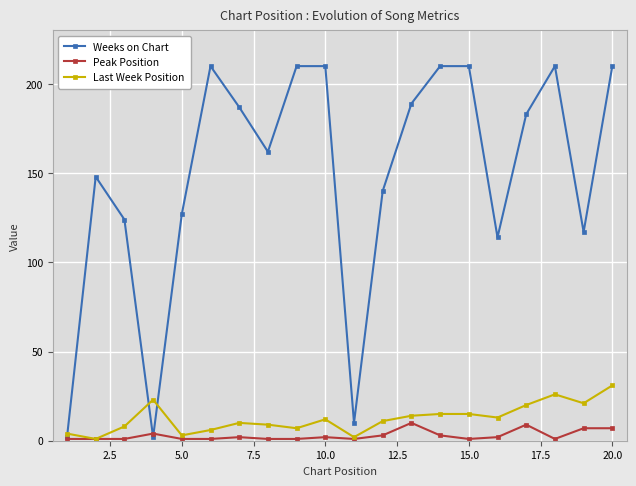

What is the difference between the maximum and second lowest values in the Peak Position series?

9